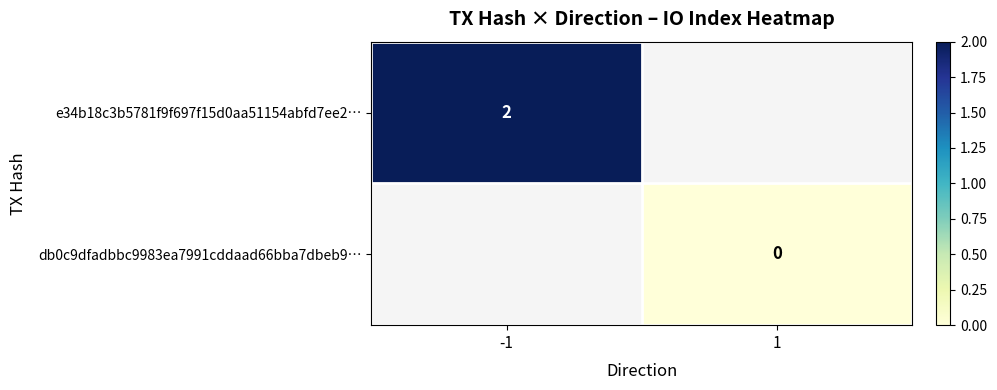

What is the maximum value shown in the chart?

2.0